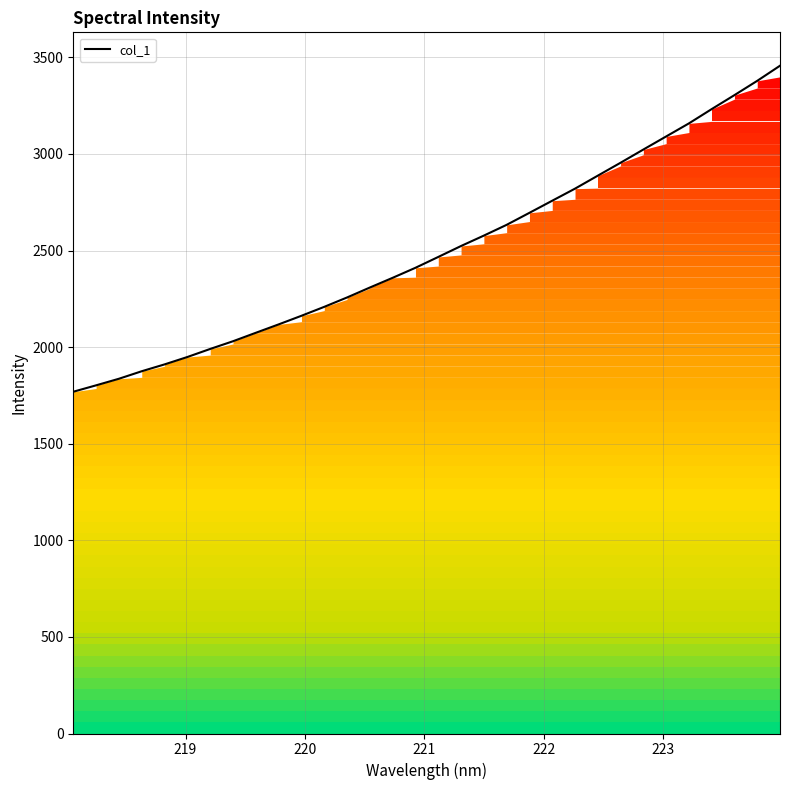

What is the minimum value shown in the chart?

1769.2